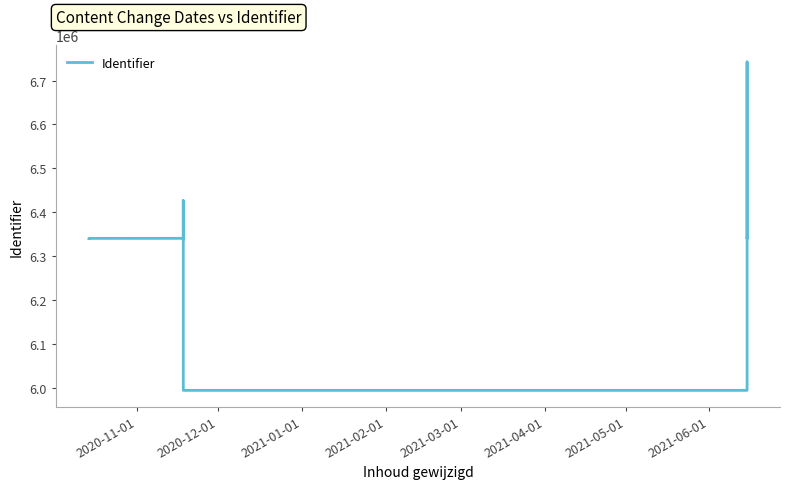

Is it true that the value at 15 is 10863183?

False